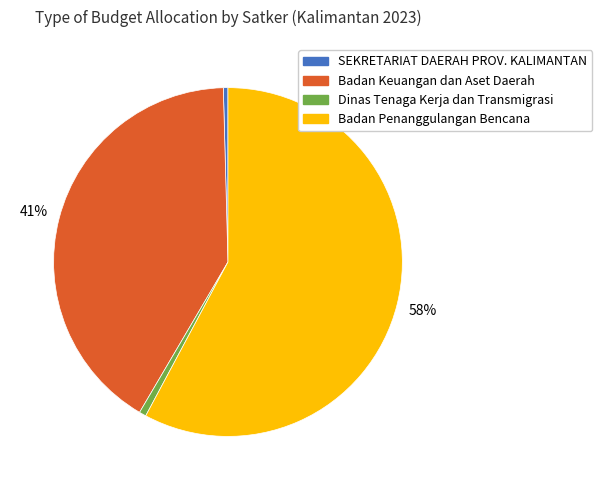

To the nearest percent, what is the average slice percentage?

25%